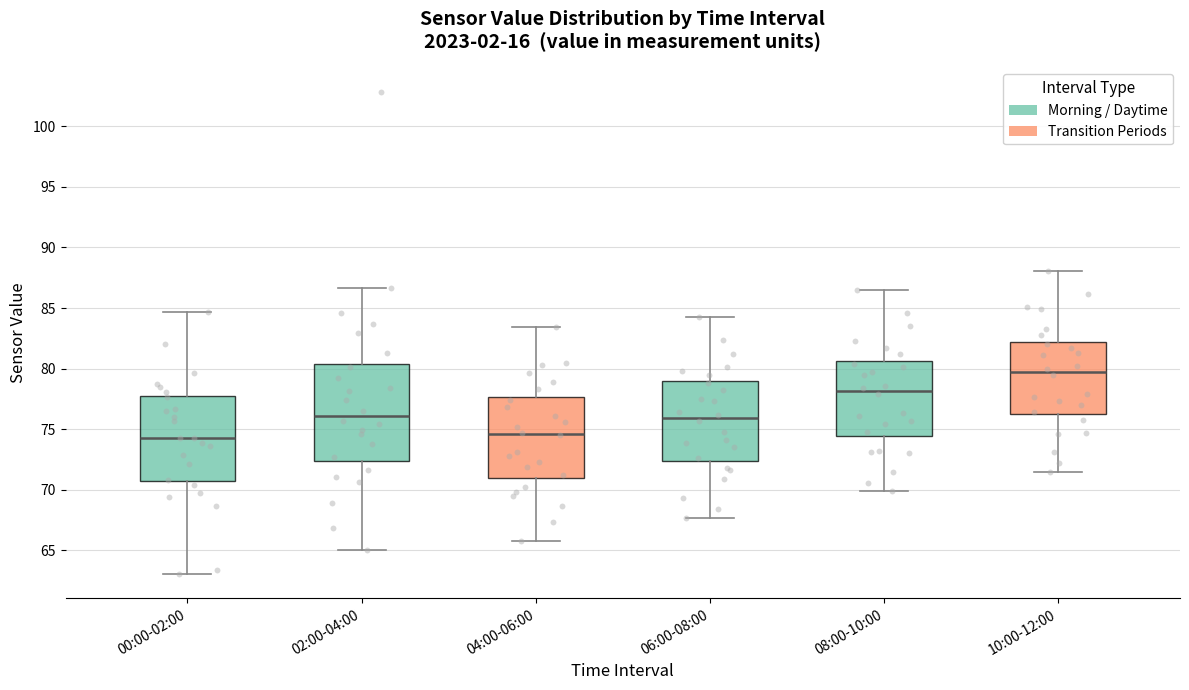

Which box has the highest median line?

10:00-12:00